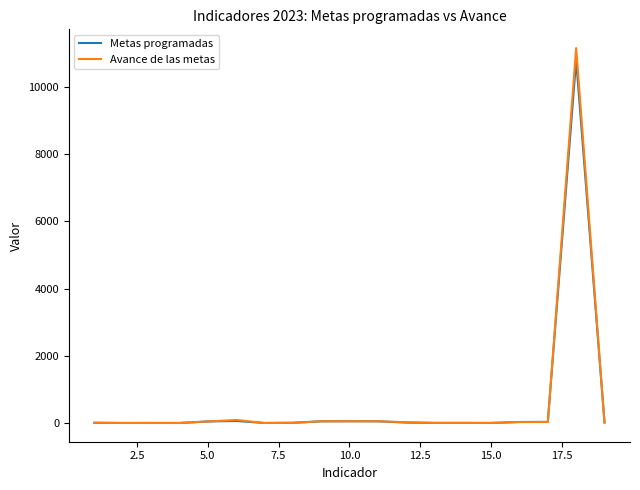

Which series has the widest spread of values?

Avance de las metas